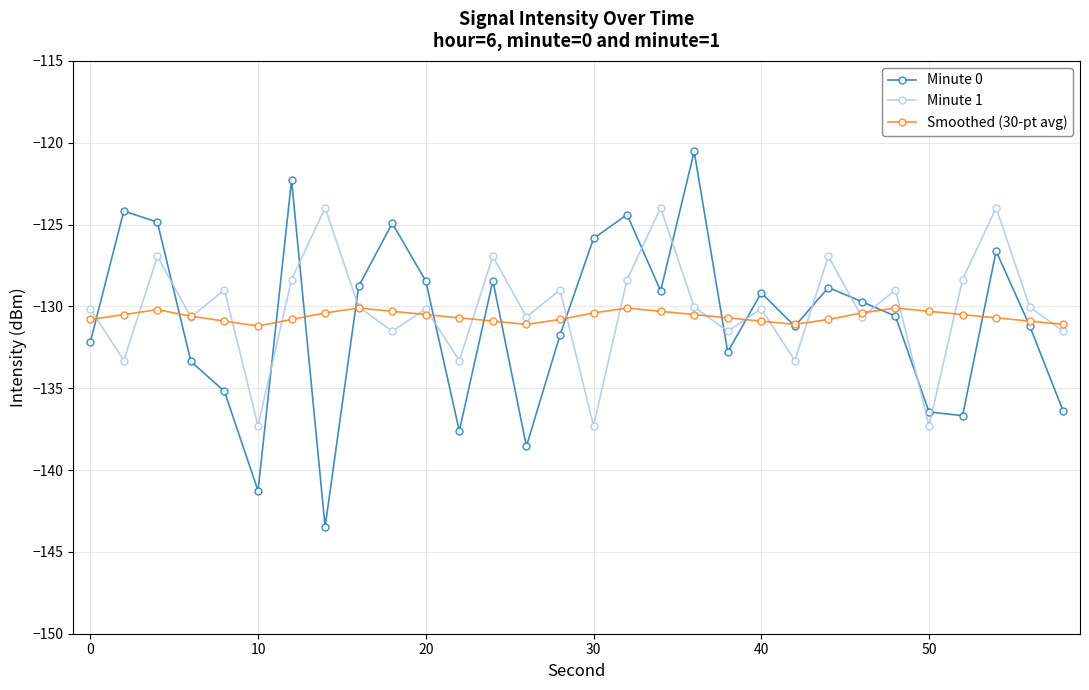

Rank the series by their maximum value, from highest to lowest.

Minute 0, Minute 1, Smoothed (30-pt avg)